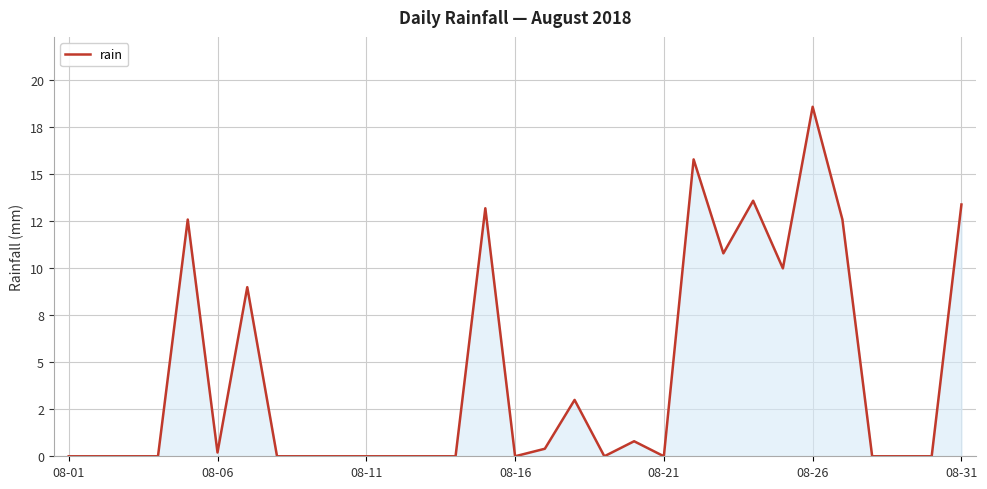

Does the chart have visible grid lines?

Yes